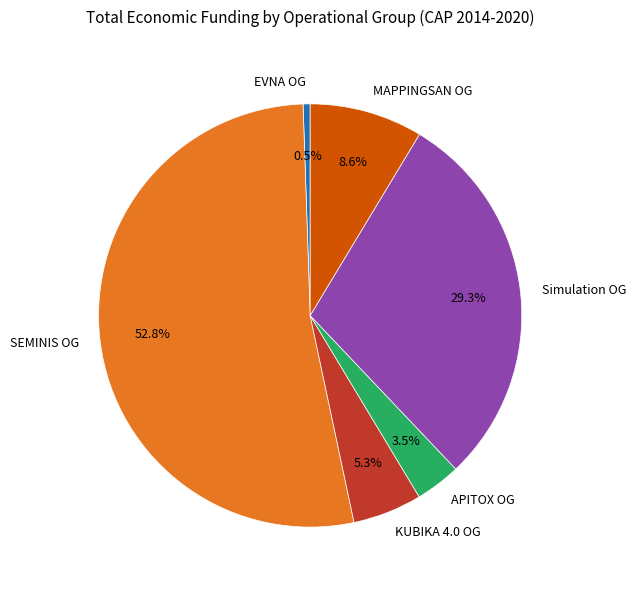

Between EVNA OG and Simulation OG, which is larger?

Simulation OG